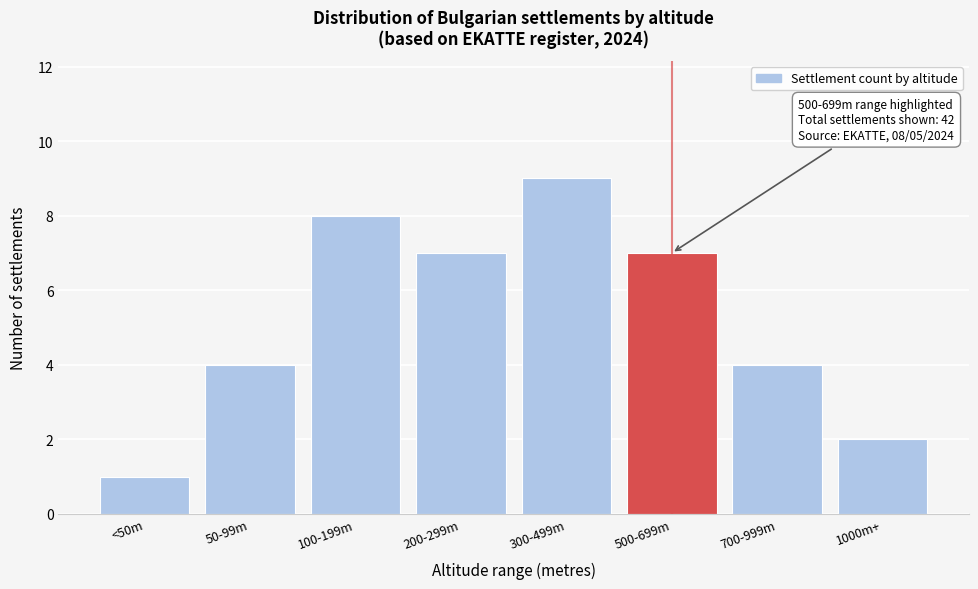

Reading right to left, extract all data points from this chart.

1000m+=2	700-999m=4	500-699m=7	300-499m=9	200-299m=7	100-199m=8	50-99m=4	<50m=1